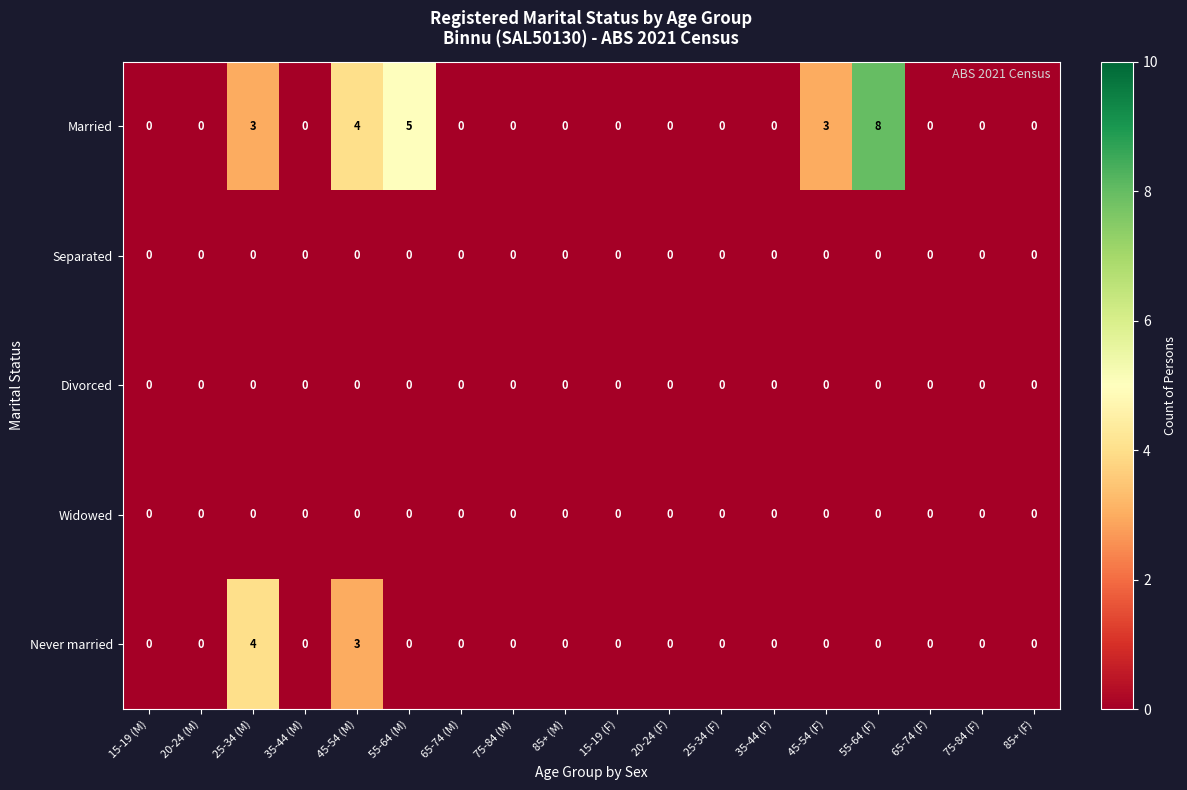

Which category has the highest value across all series?

55-64 (F)